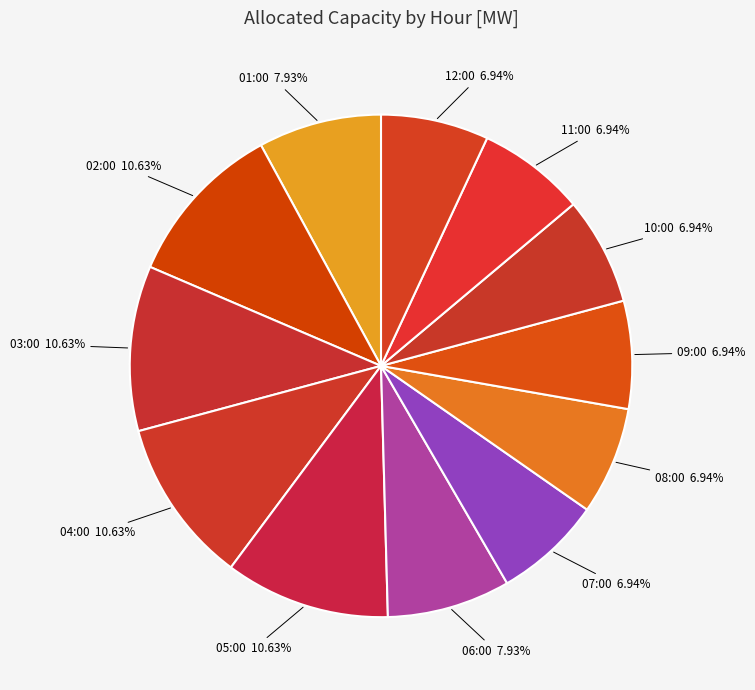

Approximately how many times larger is the value at 07:00 compared to 02:00?

0.7